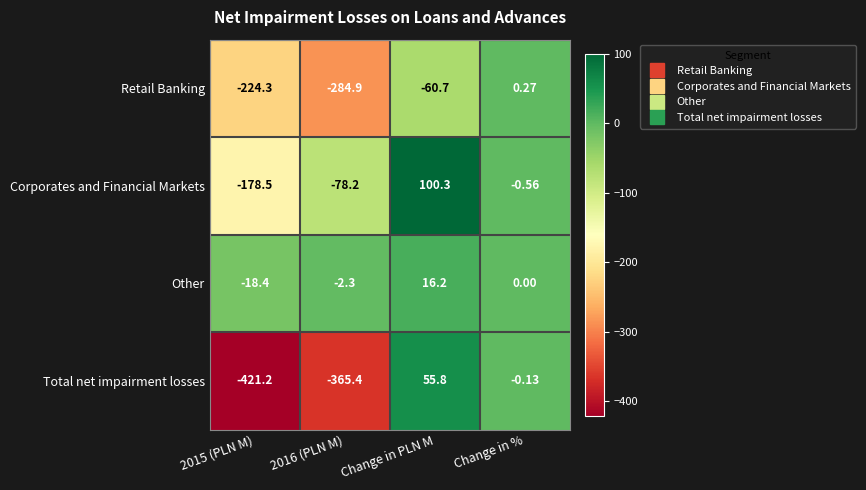

At how many categories does at least one series exceed 40?

1